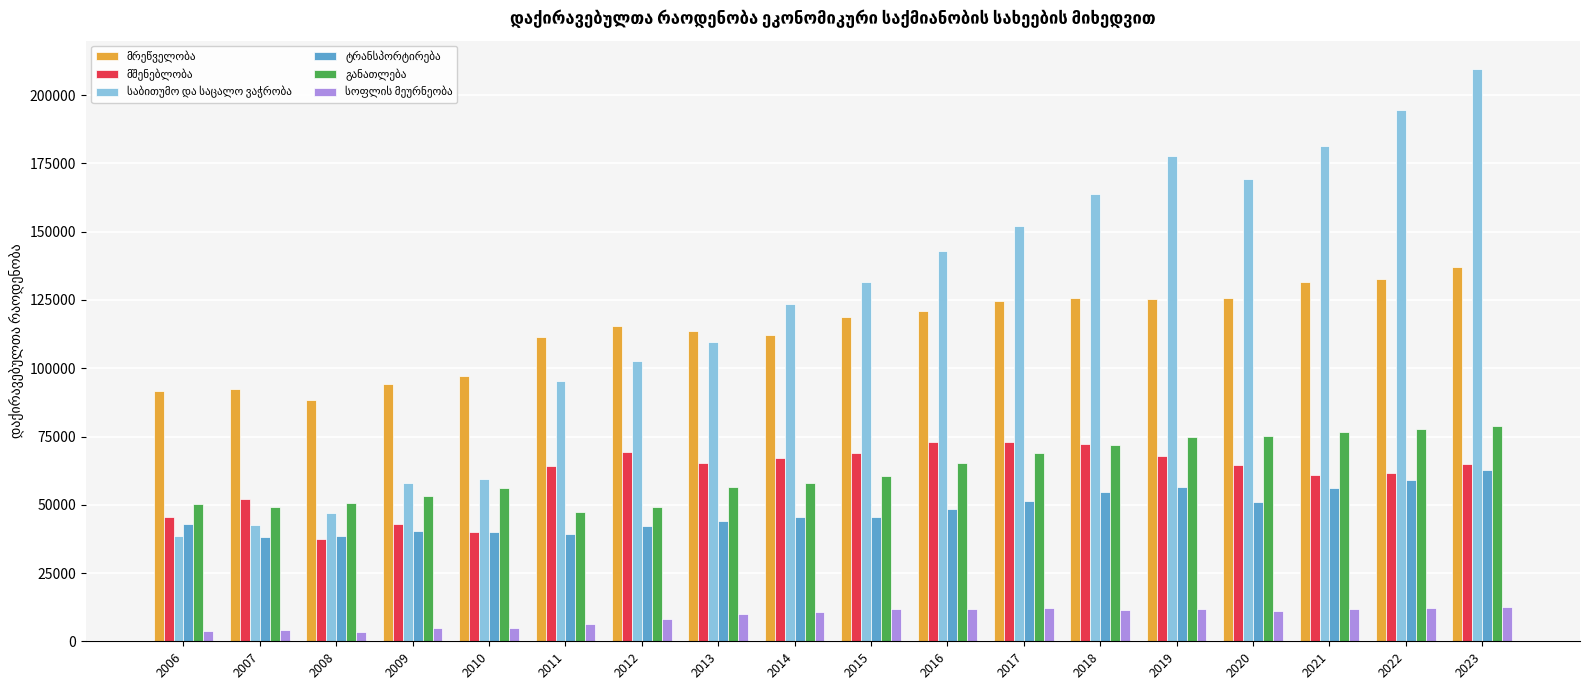

How many groups of bars are there?

18